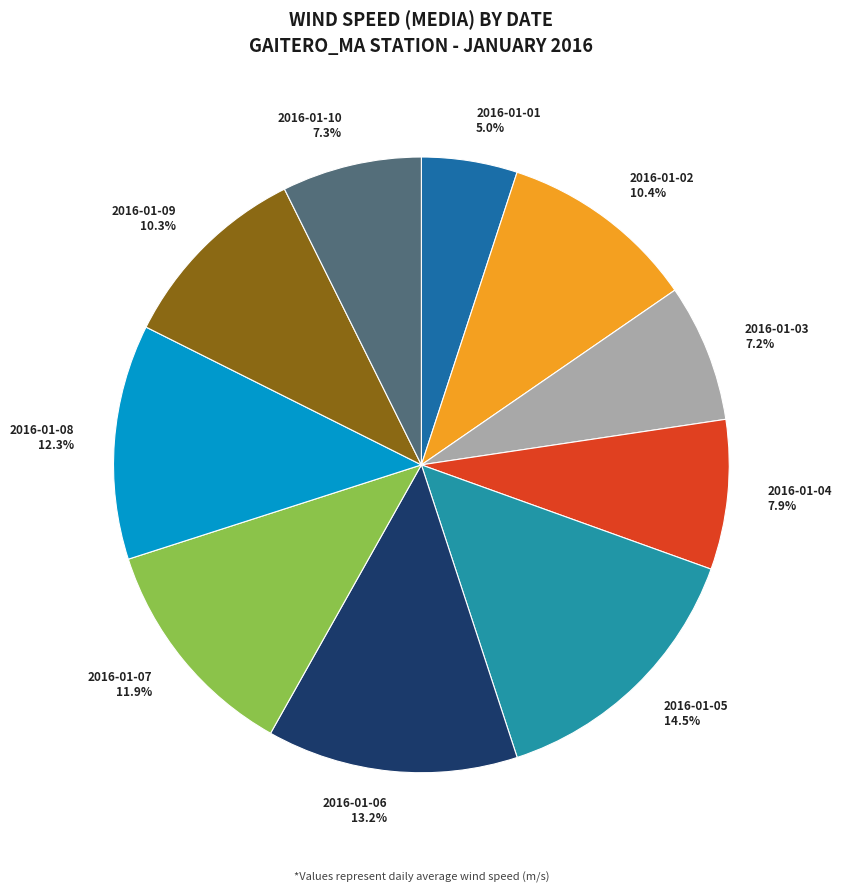

To the nearest percent, what is the average slice percentage?

10%